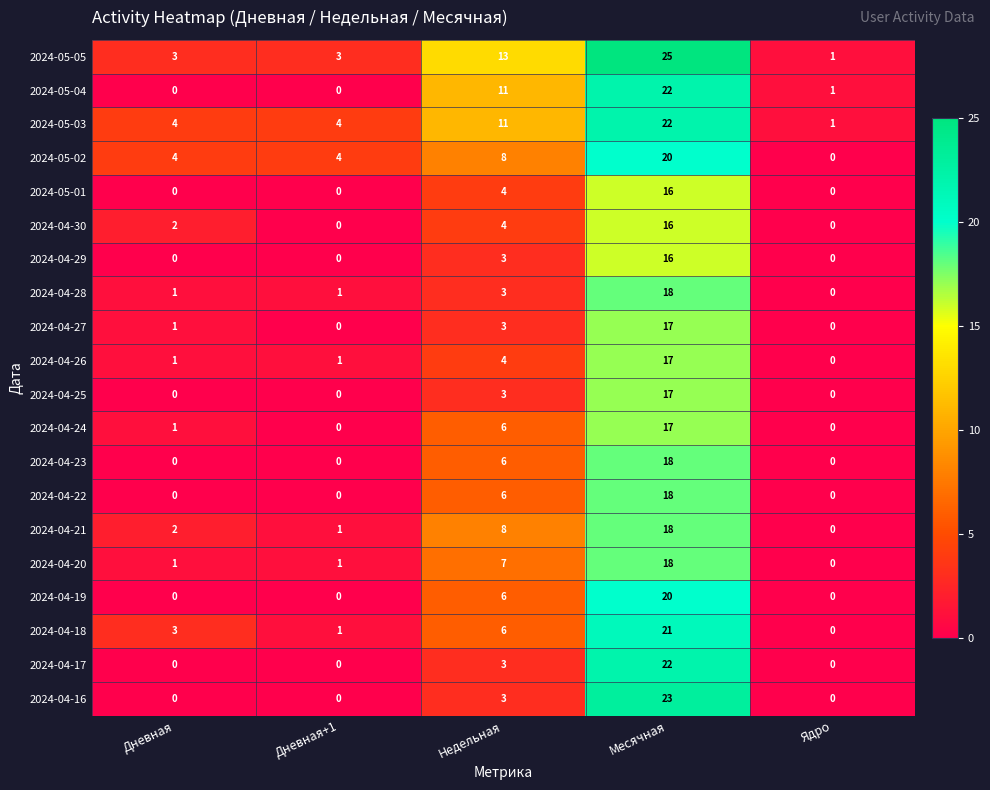

What is the highest value of the 2024-04-16 series?

23